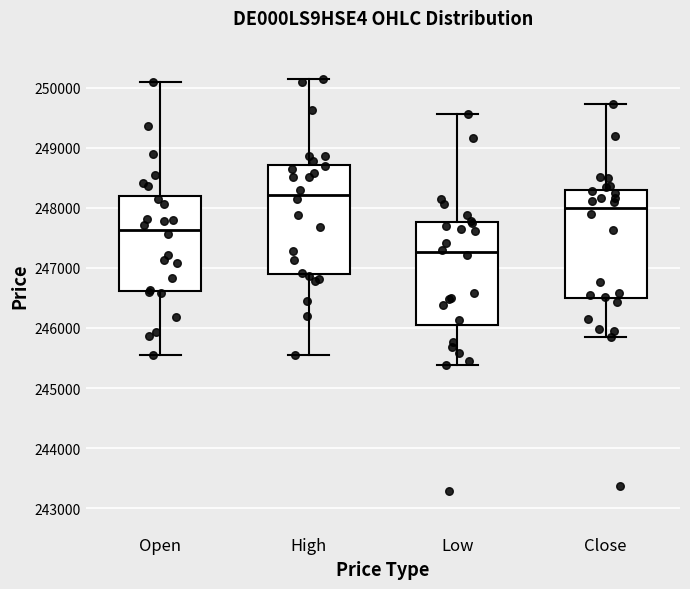

Which box's median line is the lowest?

Low